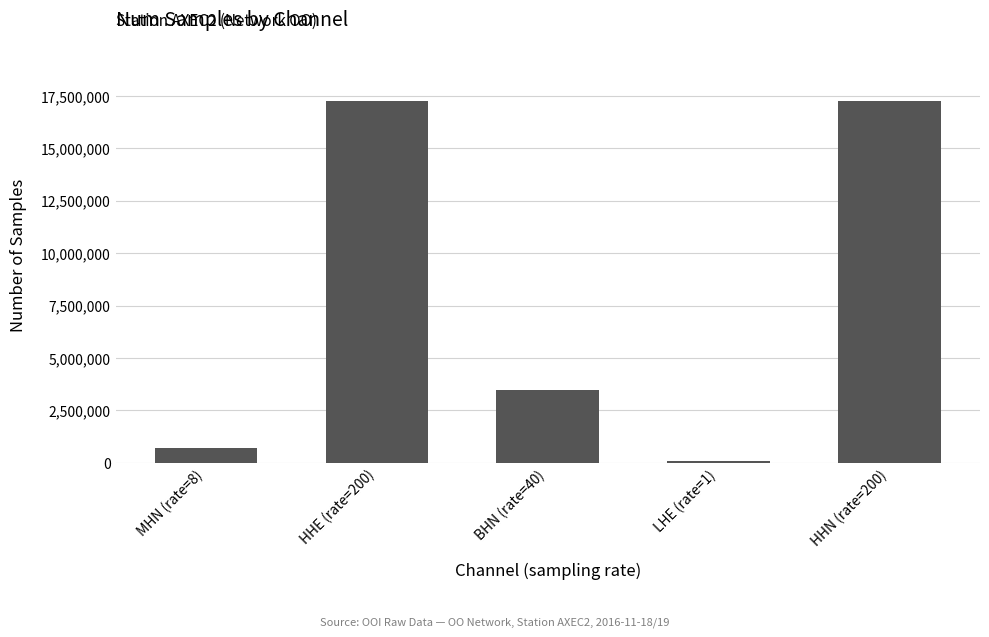

Which label corresponds to the smallest value in the chart?

LHE (rate=1)